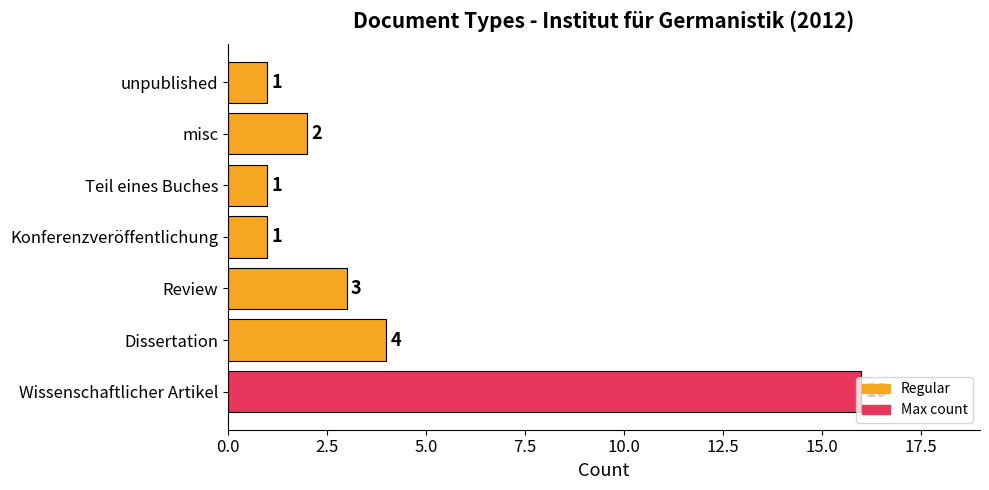

Count the number of data series in this chart.

1